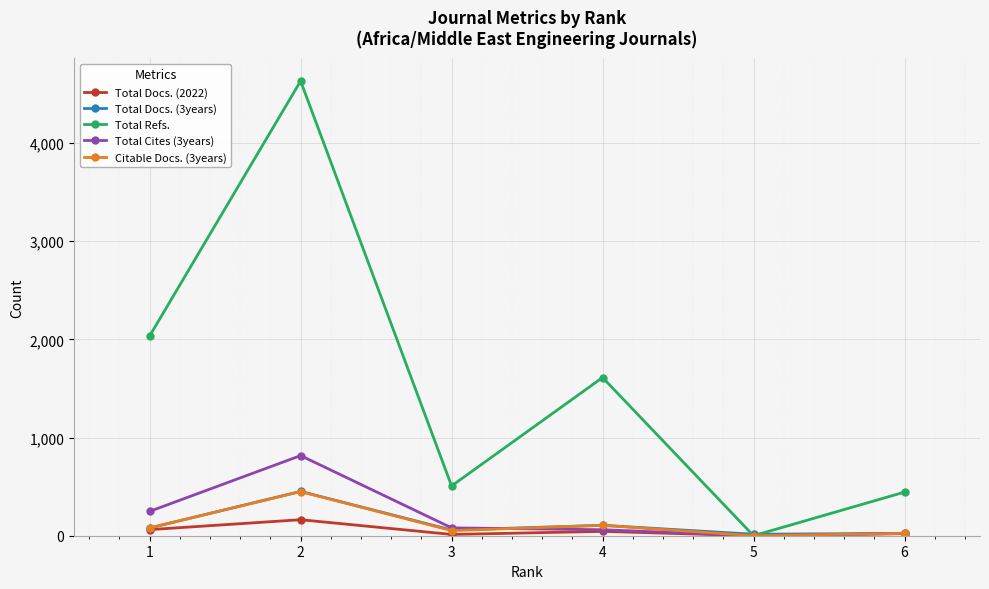

At how many categories does at least one series exceed 3660?

1